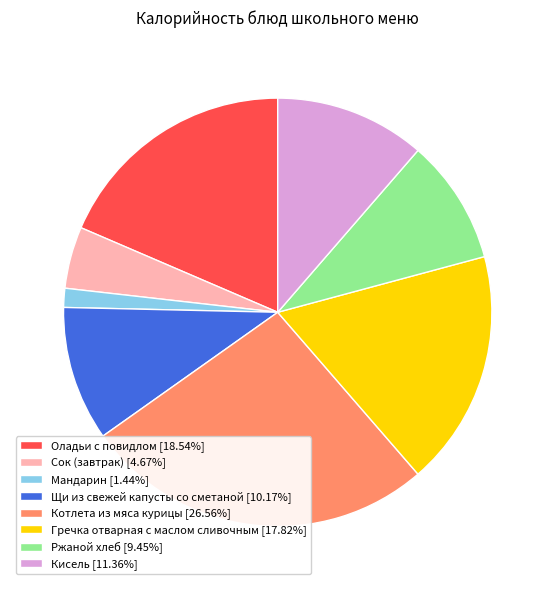

Is it true that Щи из свежей капусты со сметаной is 10% of the pie?

True